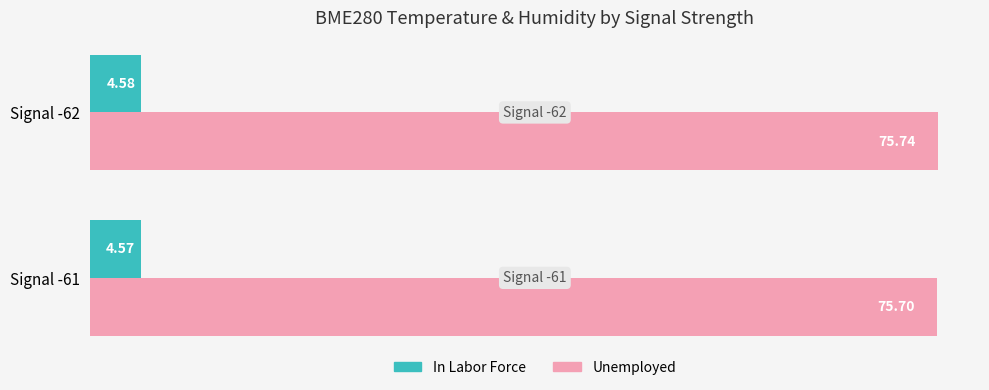

At how many categories does at least one series exceed 72?

2